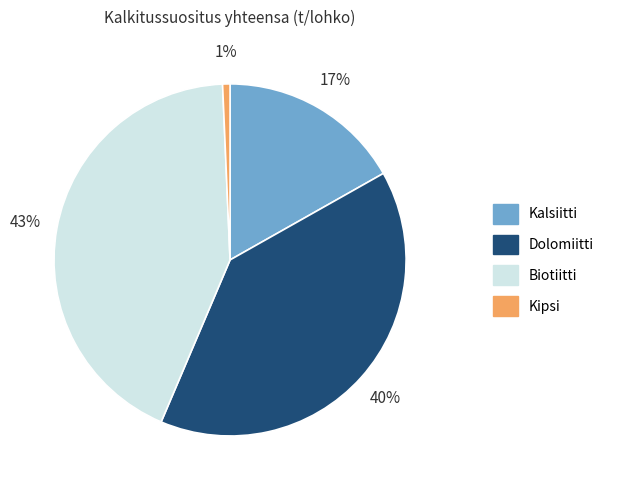

Is there any slice that represents more than half of the pie?

No